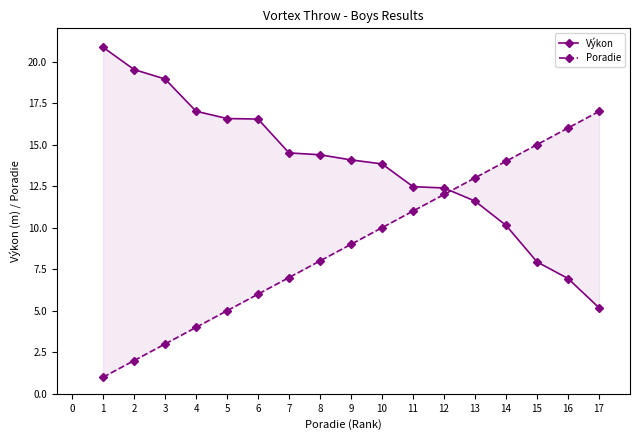

True or false: Výkon and Poradie intersect in this chart.

True